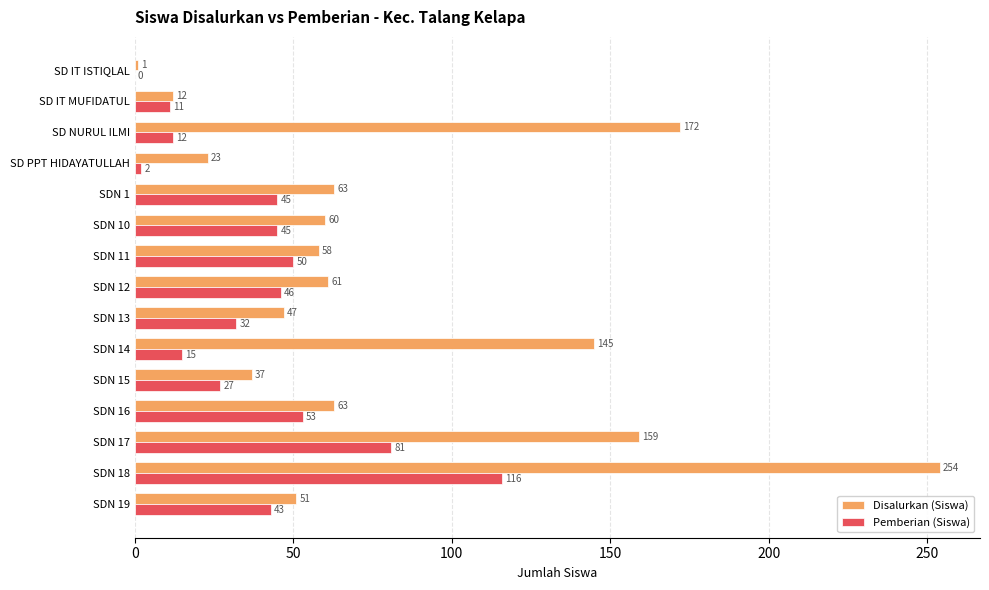

Where is Pemberian (Siswa) nearest to the value 58?

SDN 16